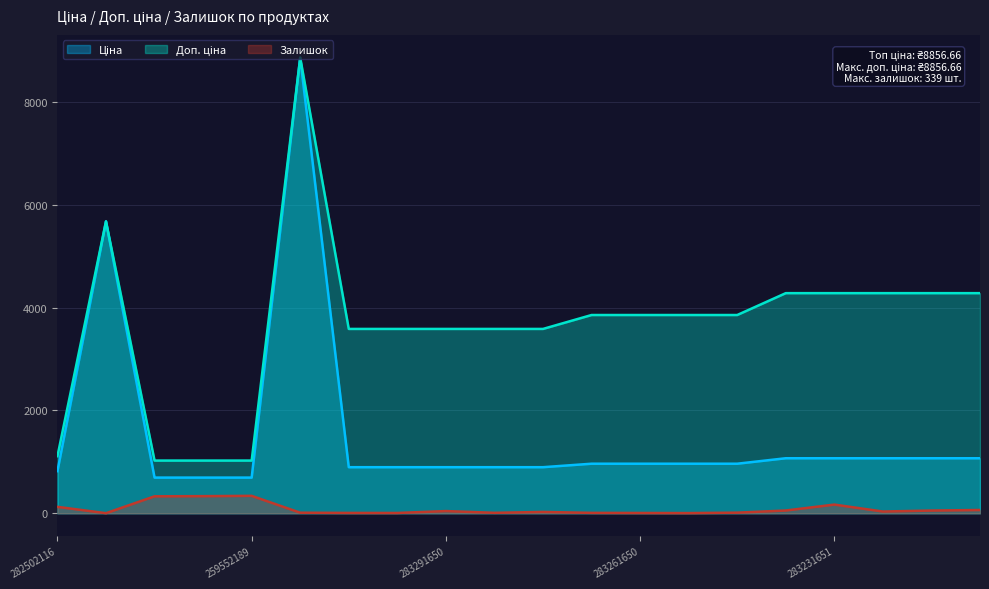

Rank the series by their average value, from highest to lowest.

Доп. ціна, Ціна, Залишок